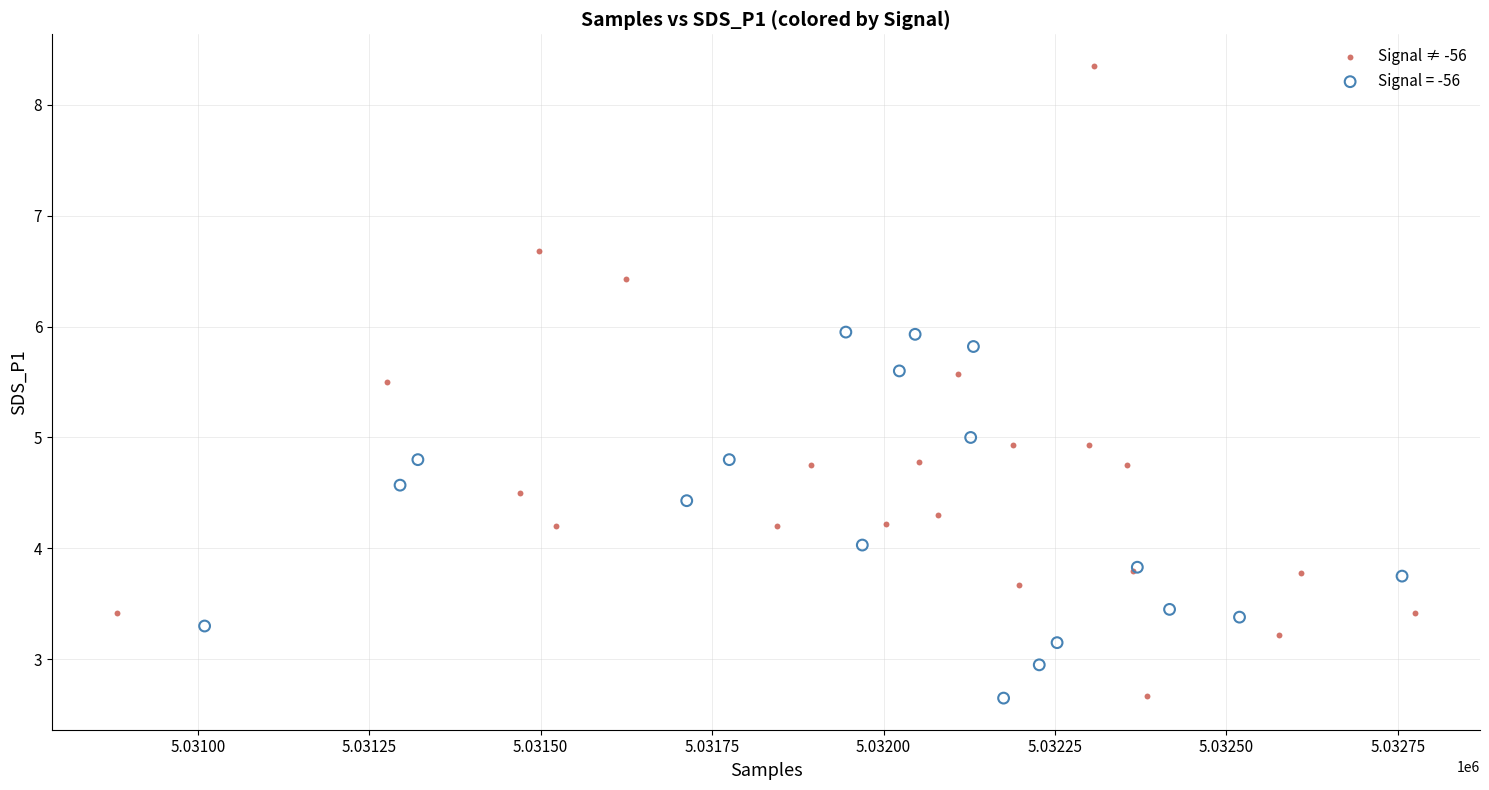

Which series reaches the maximum Y coordinate?

Signal ≠ -56